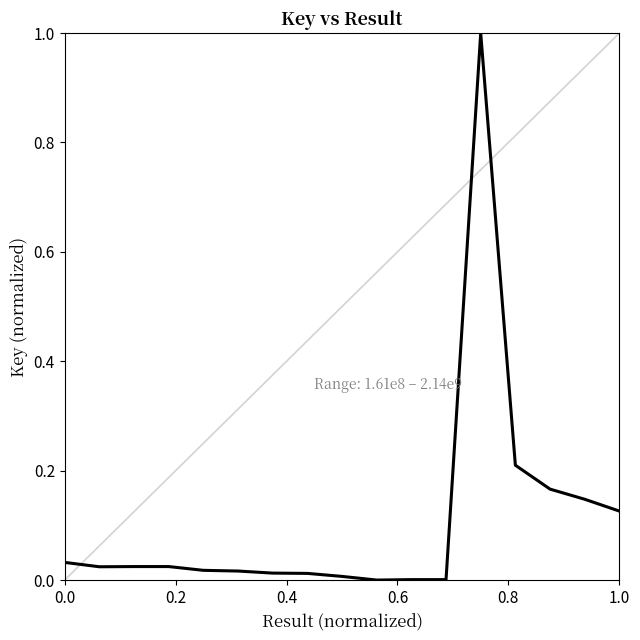

What is the maximum value shown in the chart?

1.0